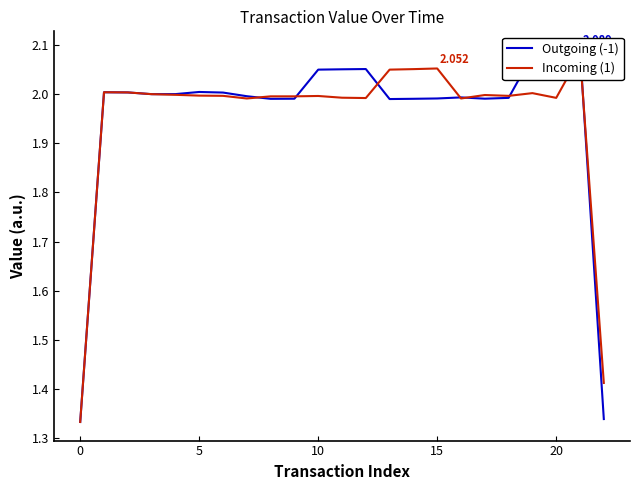

Does the chart display data point markers on the line(s)?

No